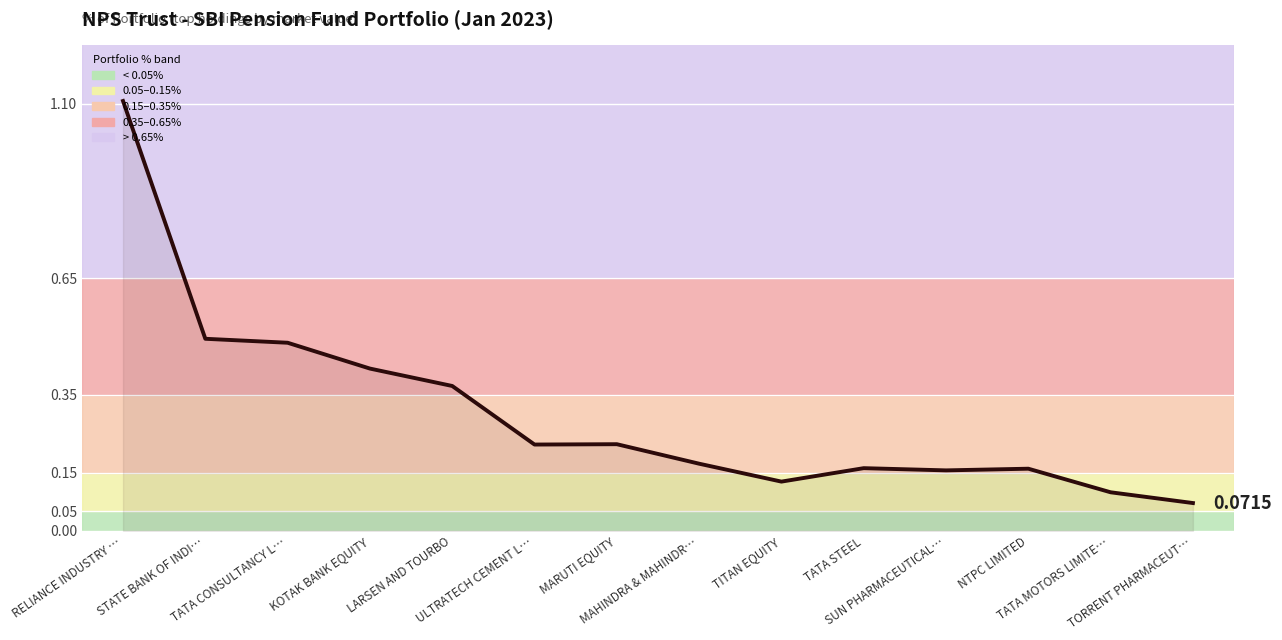

True or false: the data shows 0.5 at STATE BANK OF INDI….

True